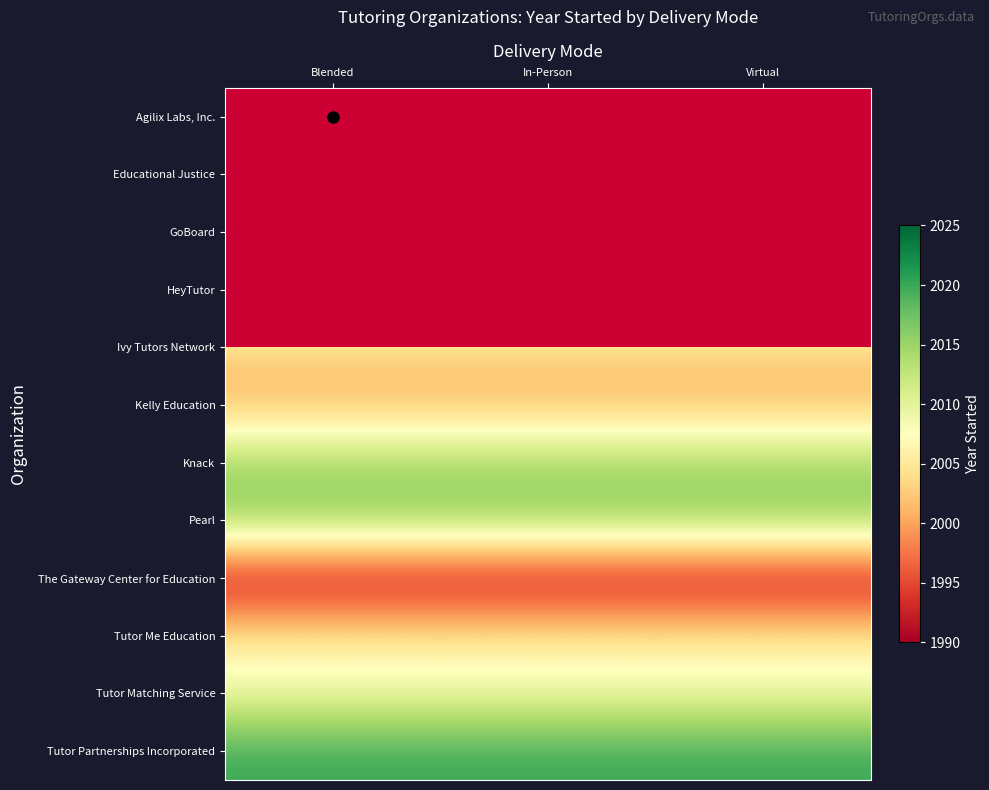

What value does the Kelly Education series have at Blended?

2001.0